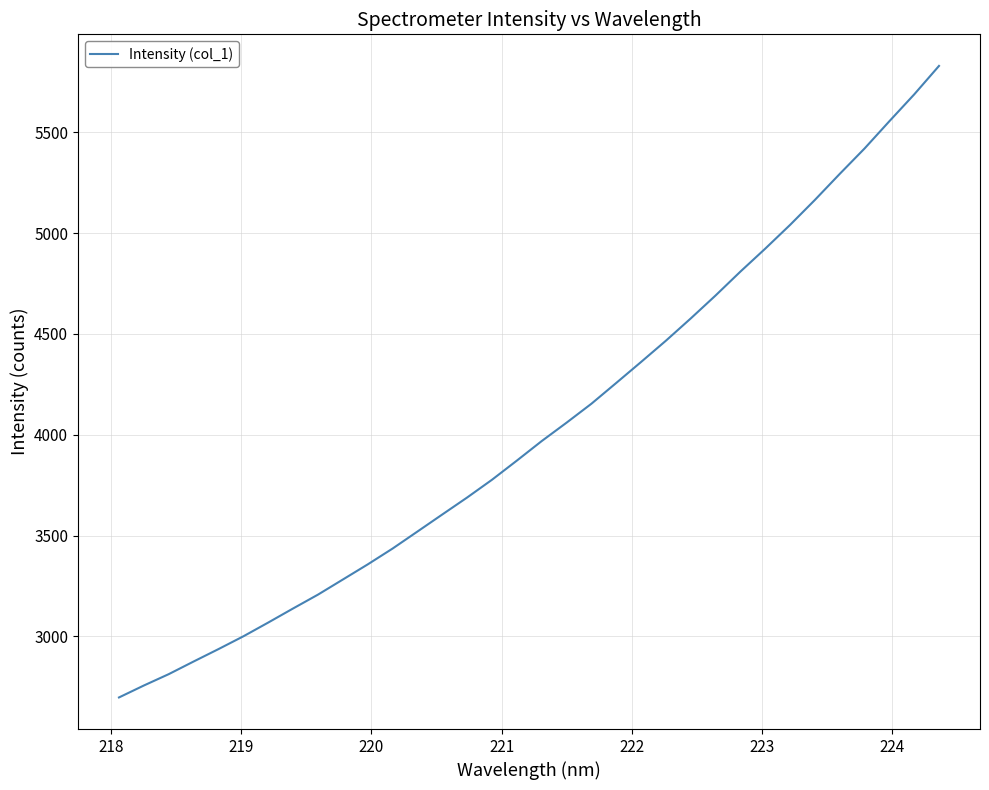

How many lines are shown in the chart?

1